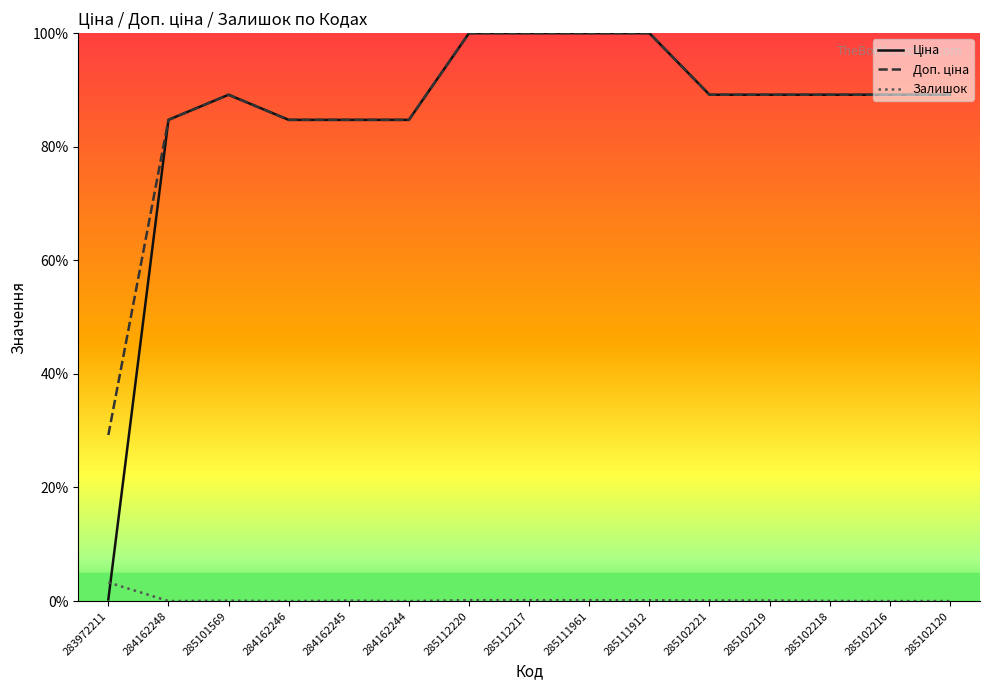

True or false: Залишок has a value of 0.0 at 285102218.

True